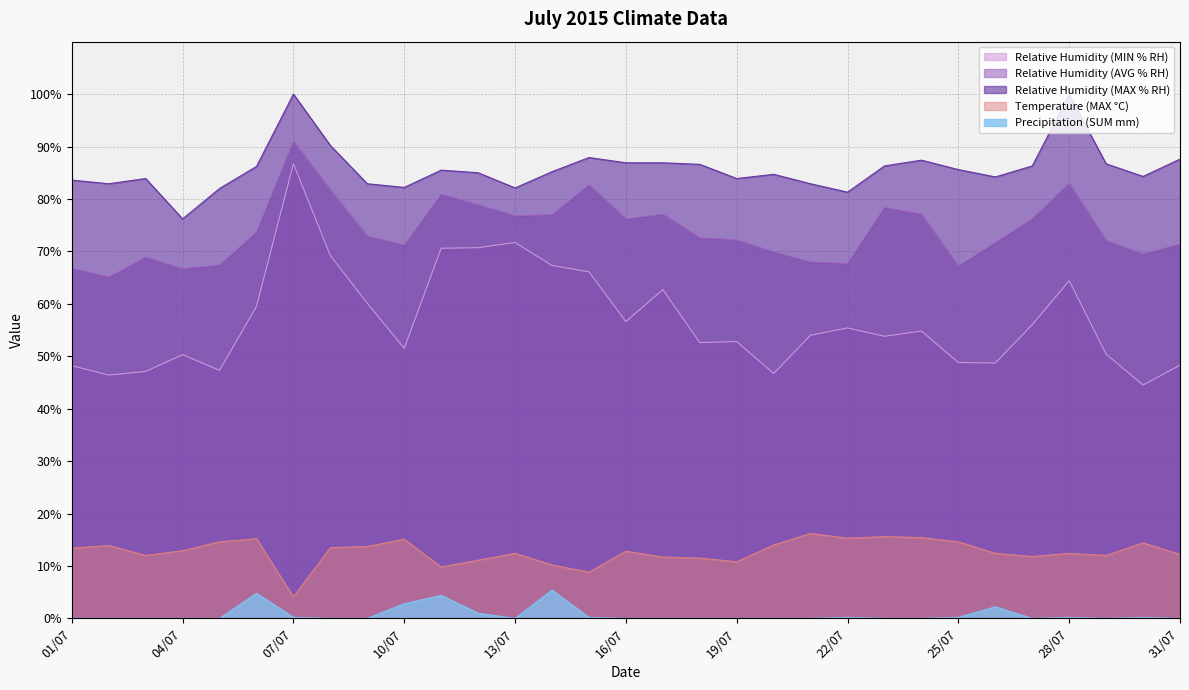

Which series has the largest range (max minus min)?

Relative Humidity (MIN % RH)